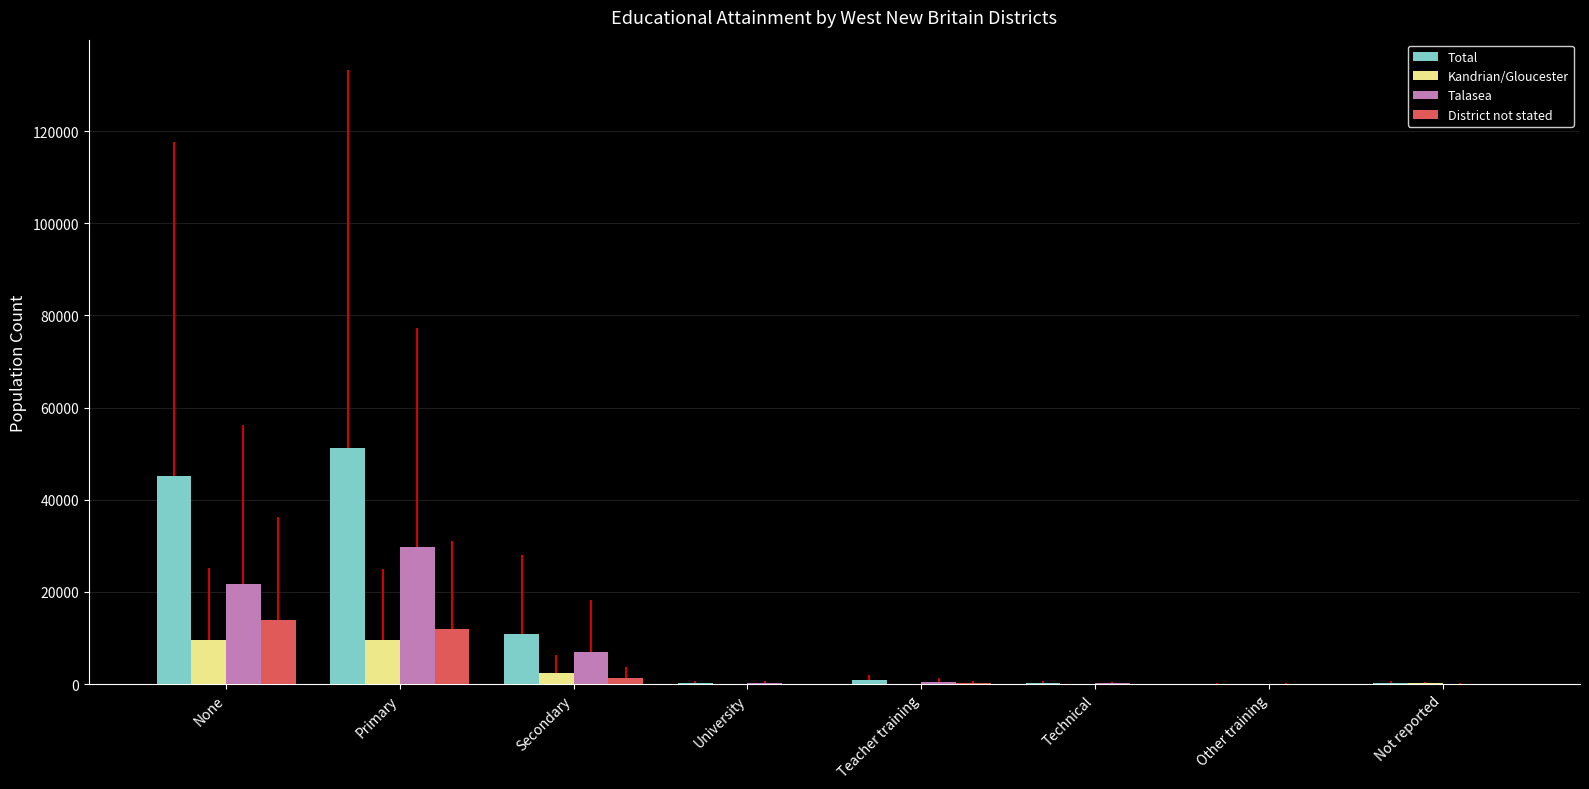

At how many categories does at least one series exceed 45789?

1